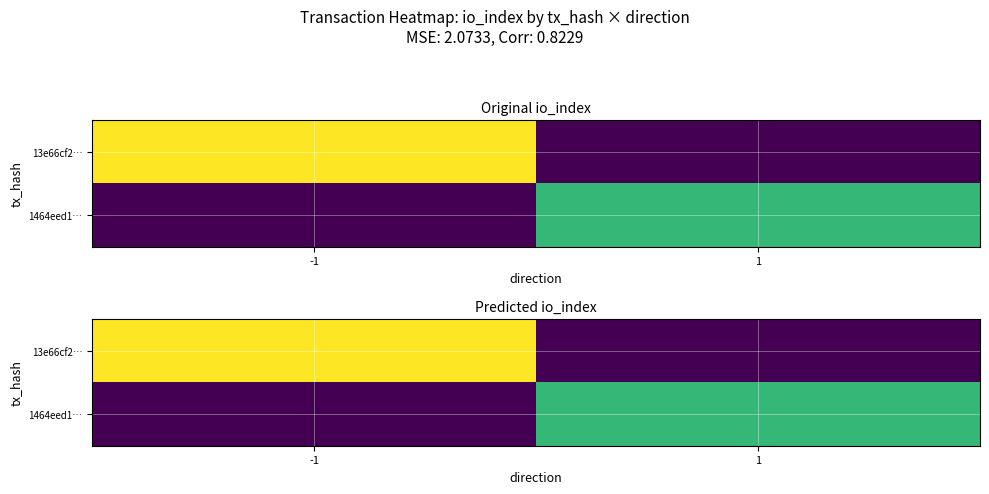

Rank the series by their average value, from lowest to highest.

1464eed1…, 13e66cf2…